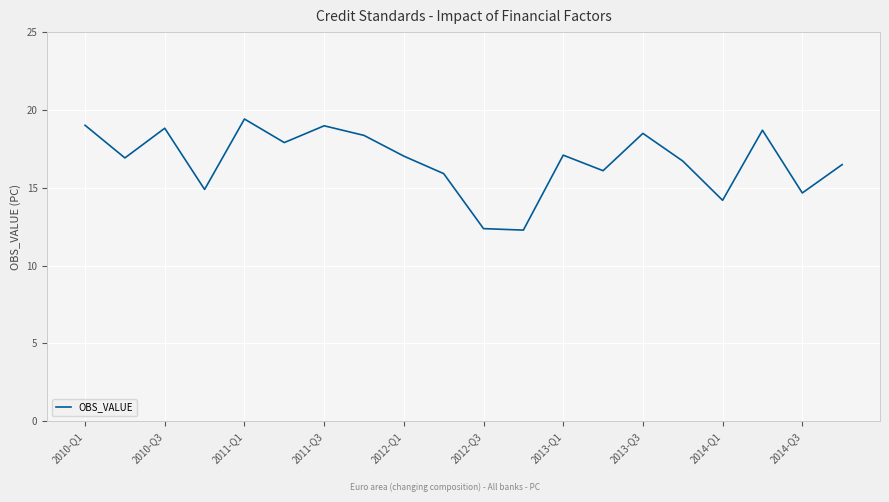

What is the maximum value shown in the chart?

19.4